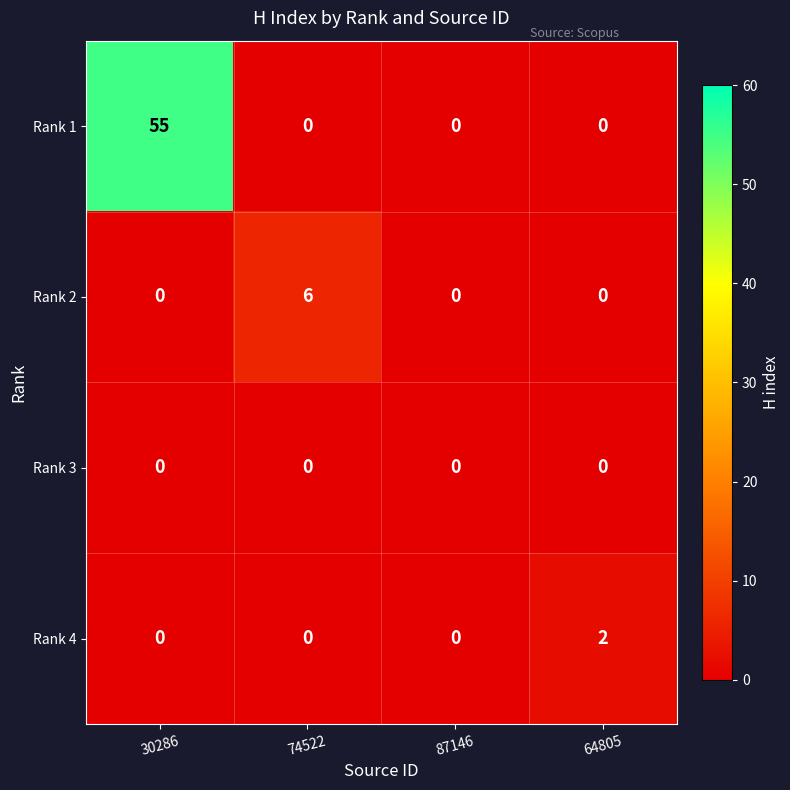

The Rank 2 series shows 0 at 30286. True or false?

True